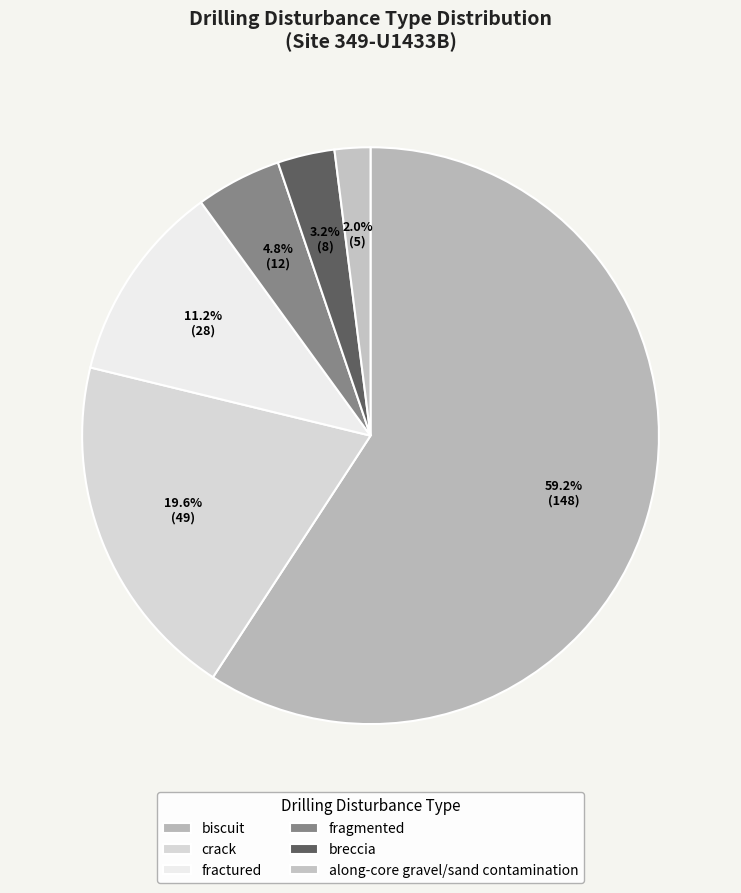

What is the largest slice in the pie chart?

biscuit